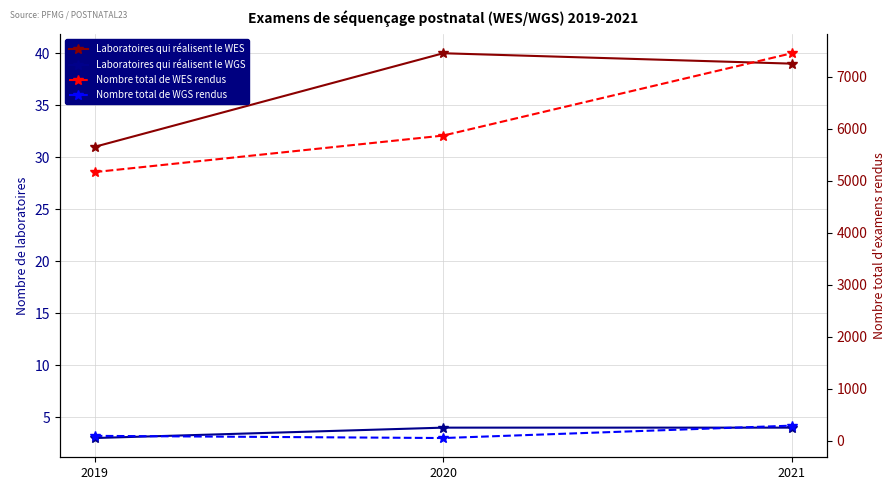

Rank the series by their maximum value, from lowest to highest.

Laboratoires qui réalisent le WGS, Laboratoires qui réalisent le WES, Nombre total de WGS rendus, Nombre total de WES rendus